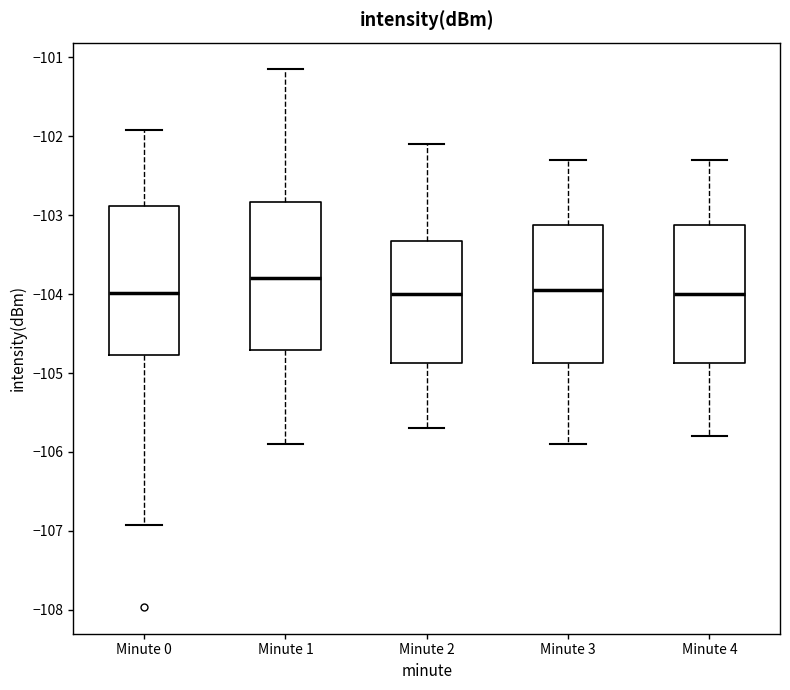

Reading left to right, read every box against the y-axis: the position of its median line, the range the box covers, and the ends of its whiskers. The values are not printed on the chart, so give them approximately, as read against the axis.

Minute 0: median -104.0, box -104.8 to -102.9, whiskers -106.9 to -101.9
Minute 1: median -103.8, box -104.7 to -102.8, whiskers -105.9 to -101.2
Minute 2: median -104.0, box -104.9 to -103.3, whiskers -105.7 to -102.1
Minute 3: median -103.9, box -104.9 to -103.1, whiskers -105.9 to -102.3
Minute 4: median -104.0, box -104.9 to -103.1, whiskers -105.8 to -102.3